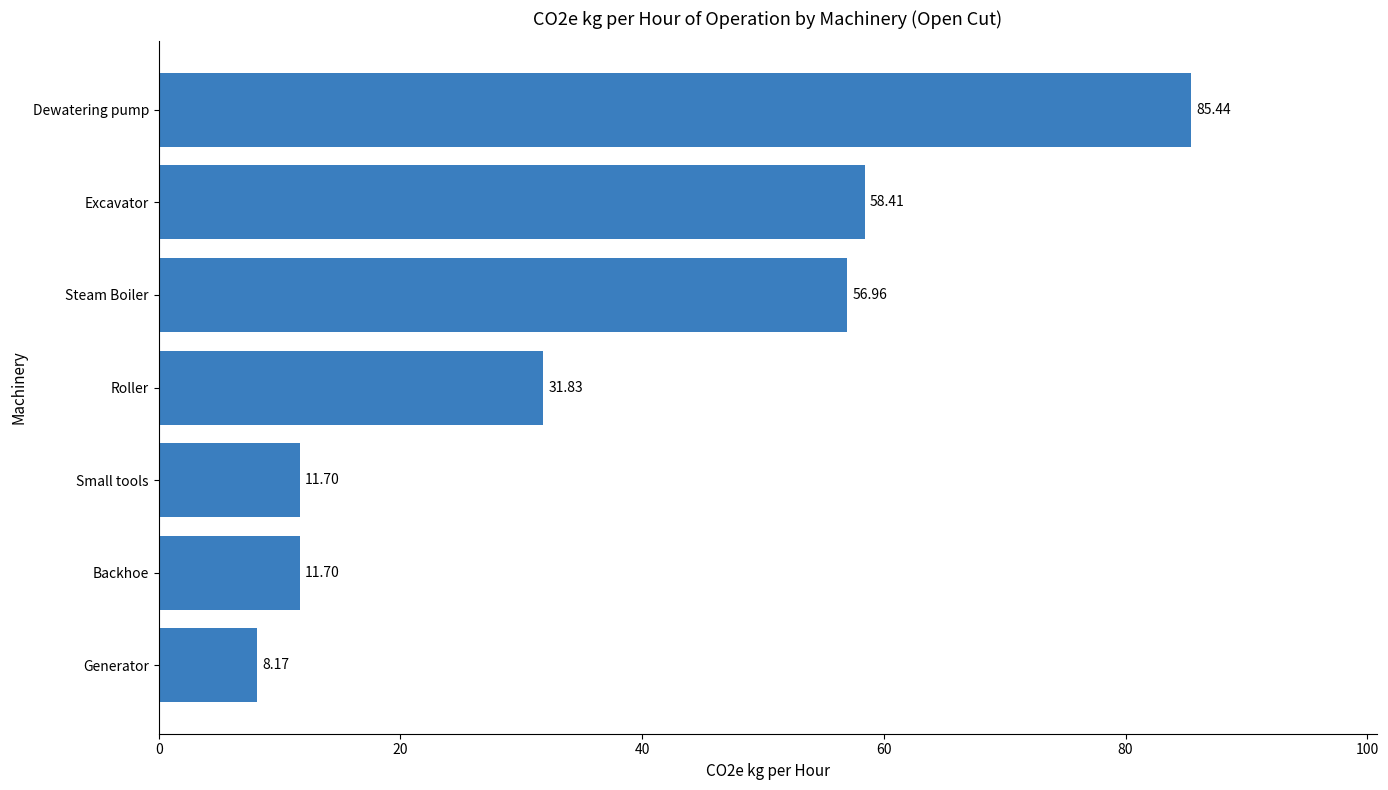

What is the sum of the values at Excavator and Backhoe?

70.1